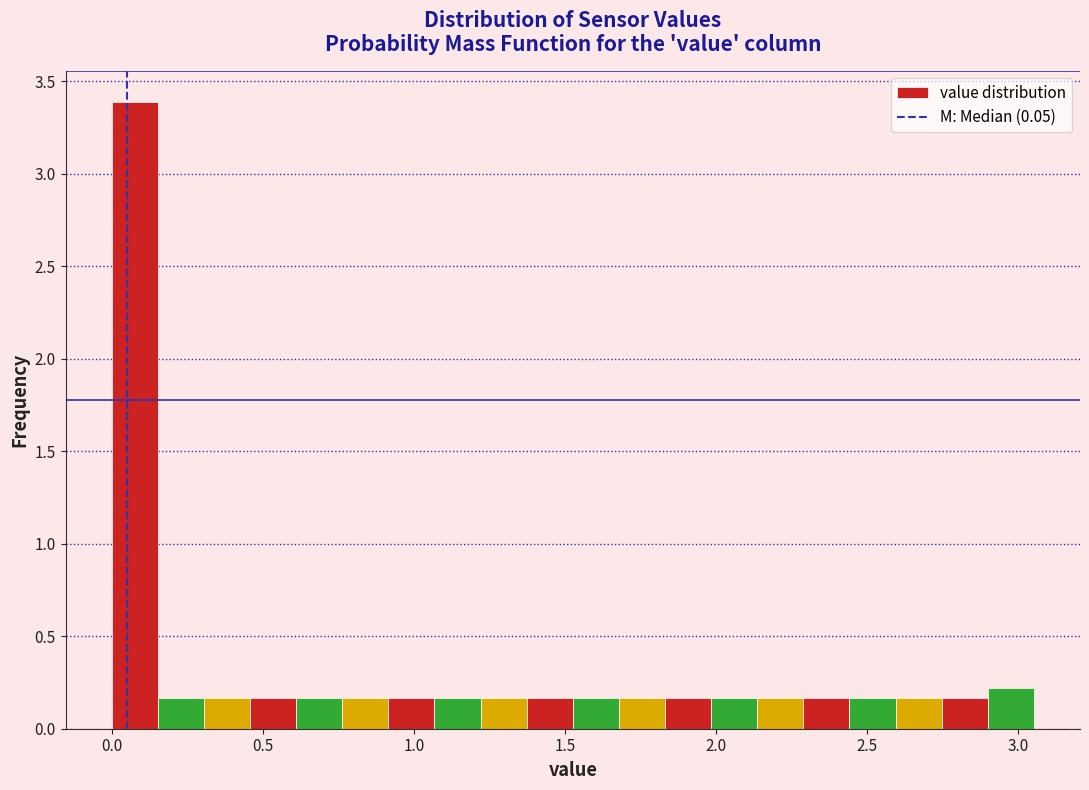

Around what value on the x-axis is the tallest bar? Give the approximate position of its centre, as read against the axis.

0.10